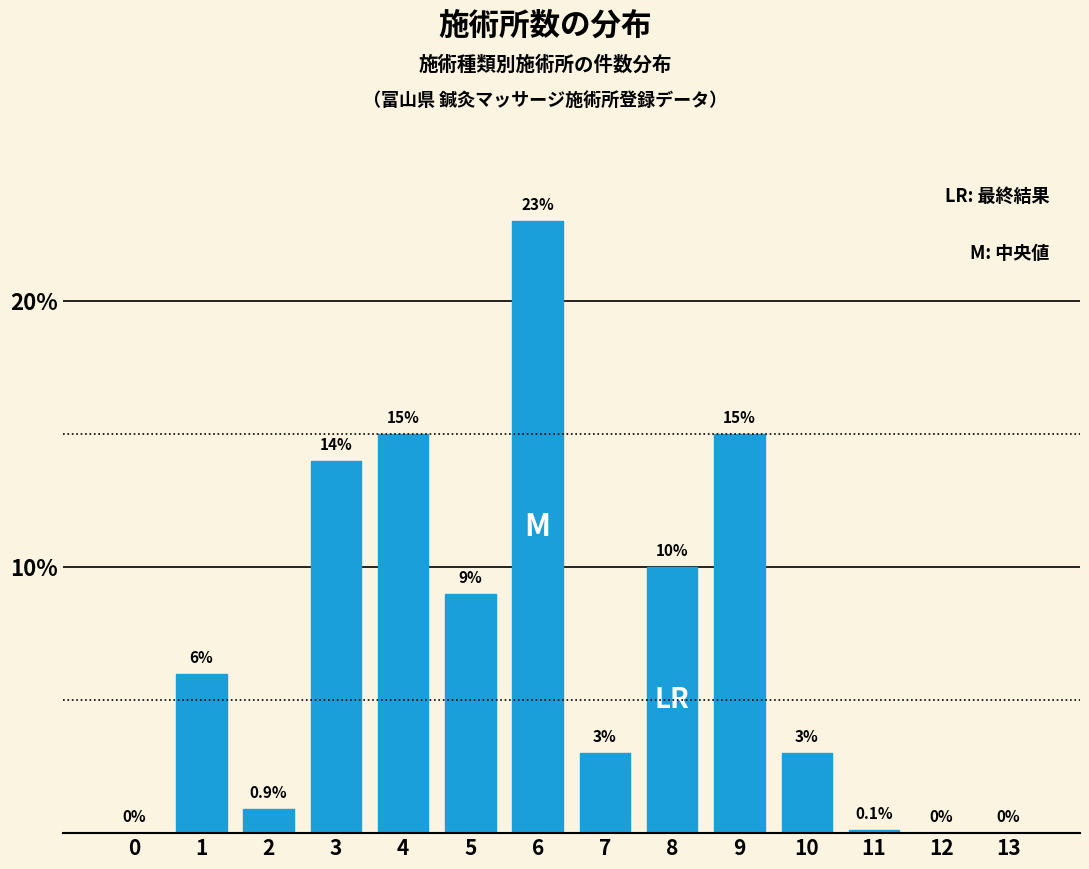

Reading left to right, list all the values displayed in this chart.

0=0.0	1=6.0	2=0.9	3=14.0	4=15.0	5=9.0	6=23.0	7=3.0	8=10.0	9=15.0	10=3.0	11=0.1	12=0.0	13=0.0